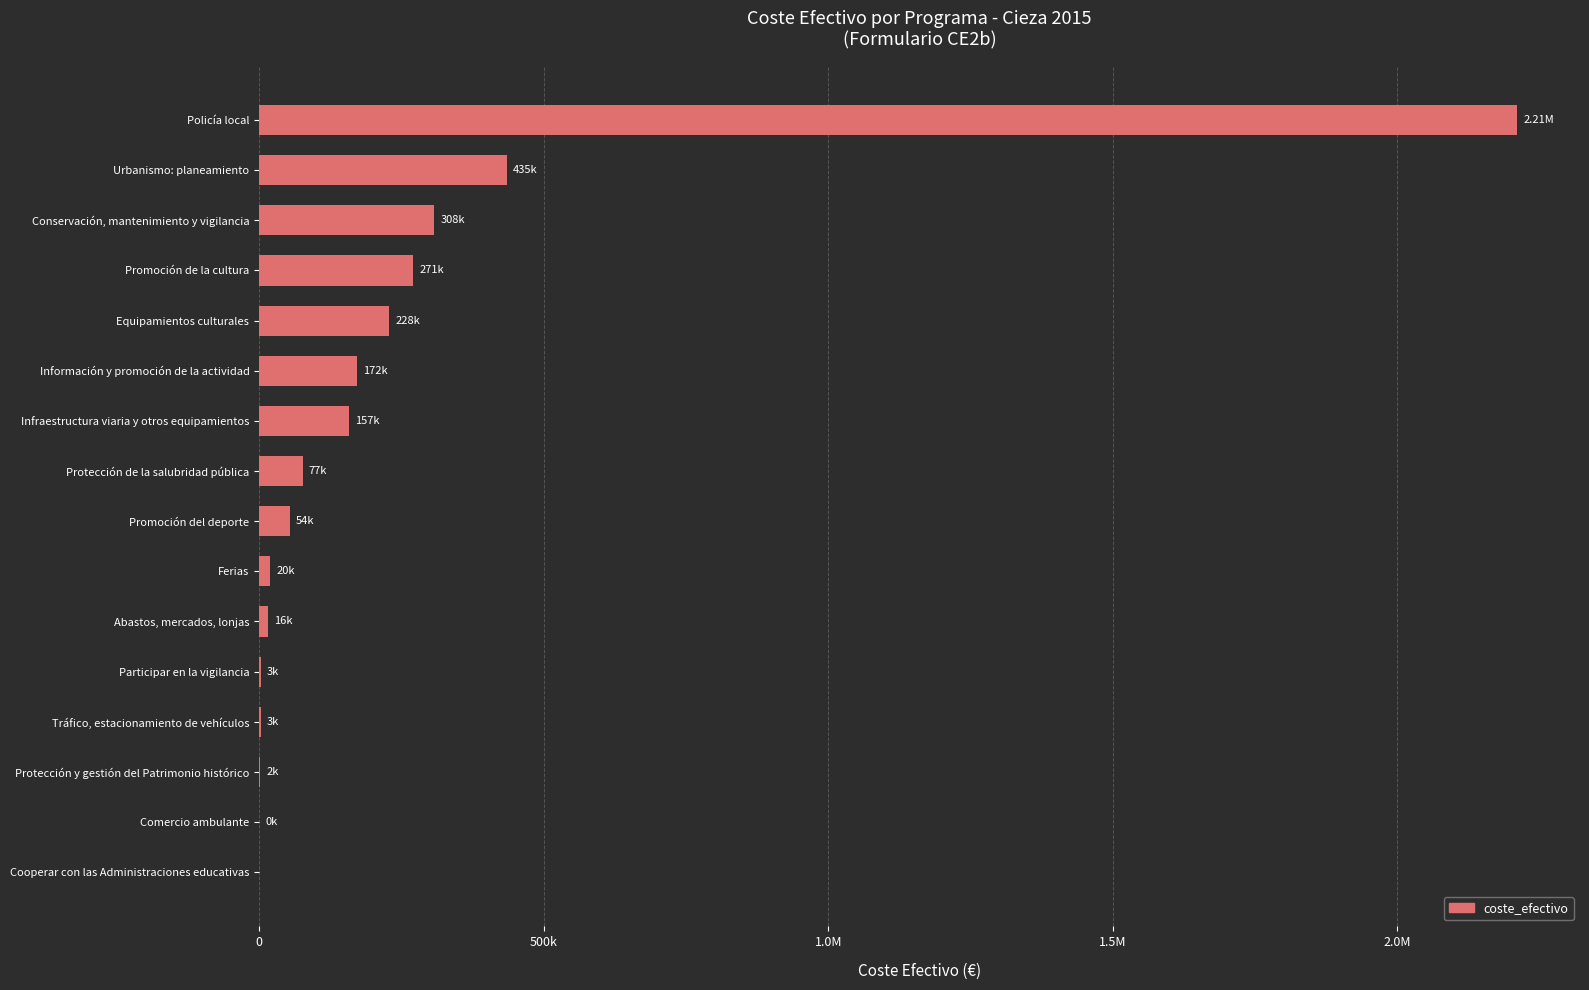

Are the bars horizontal?

Yes